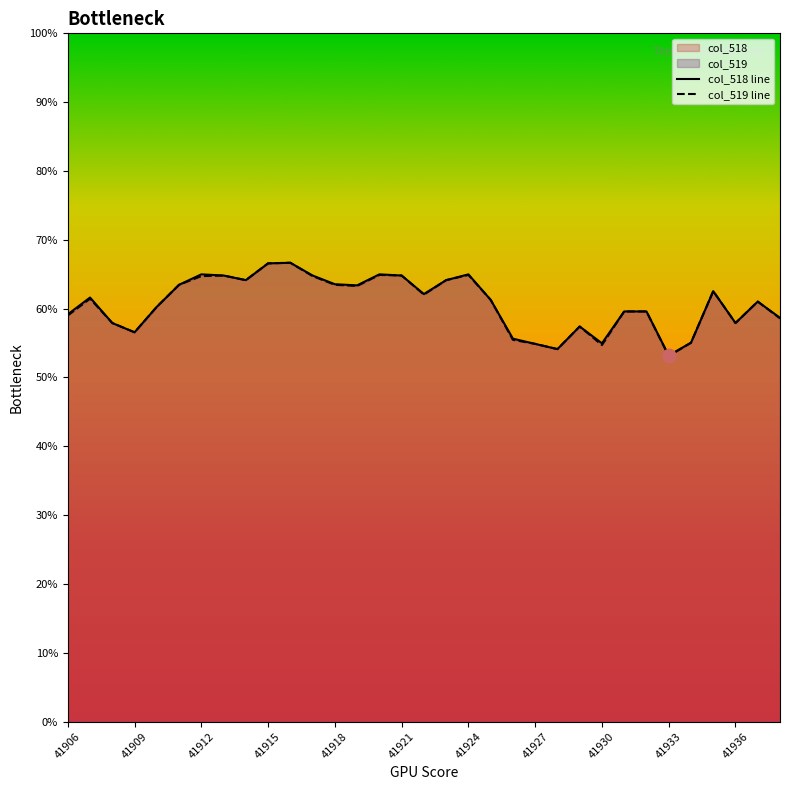

Is the value of col_519 at 41921 greater than the value of col_518 at 41932?

Yes